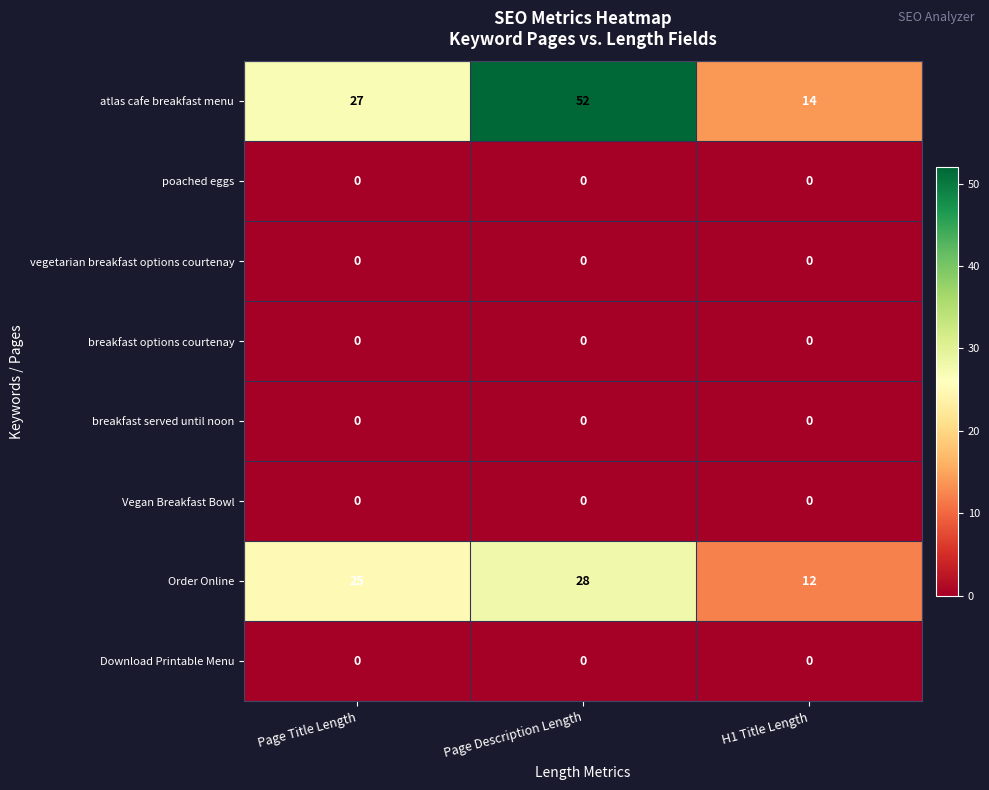

What is the spread (max minus min) of values at Page Title Length?

27